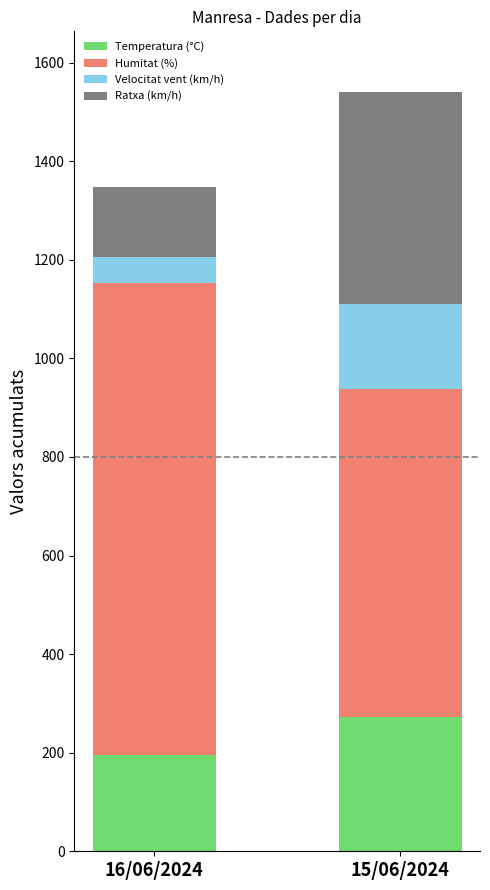

Reading right to left, transcribe the values for Temperatura (°C).

15/06/2024=273.2	16/06/2024=195.8